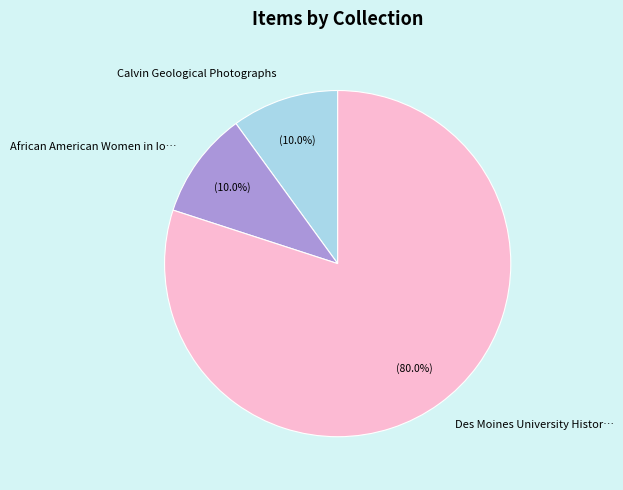

Approximately how many times larger is the value at African American Women in Io… compared to Calvin Geological Photographs?

1.0